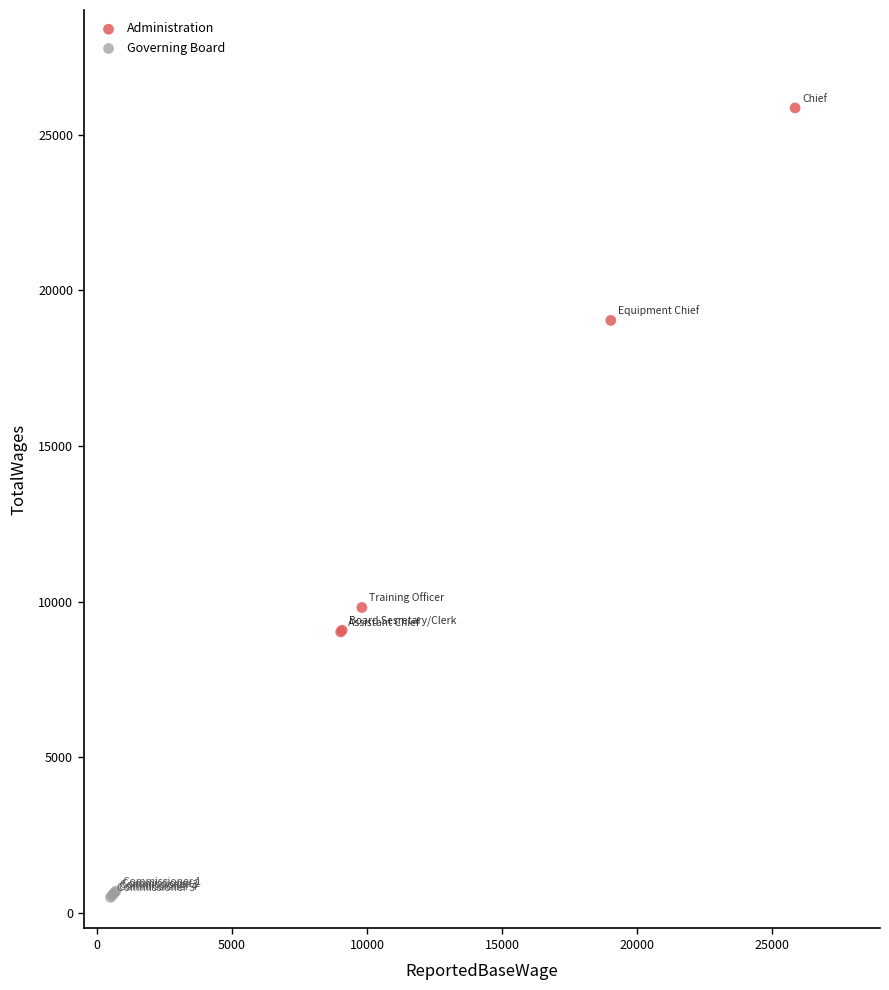

Which series reaches the minimum Y coordinate?

Governing Board